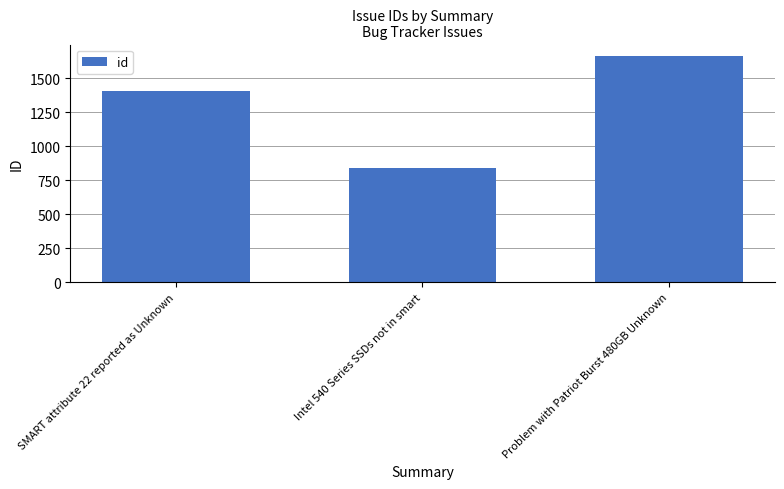

Read the value at Problem with Patriot Burst 480GB Unknown, to the nearest 100.

1700